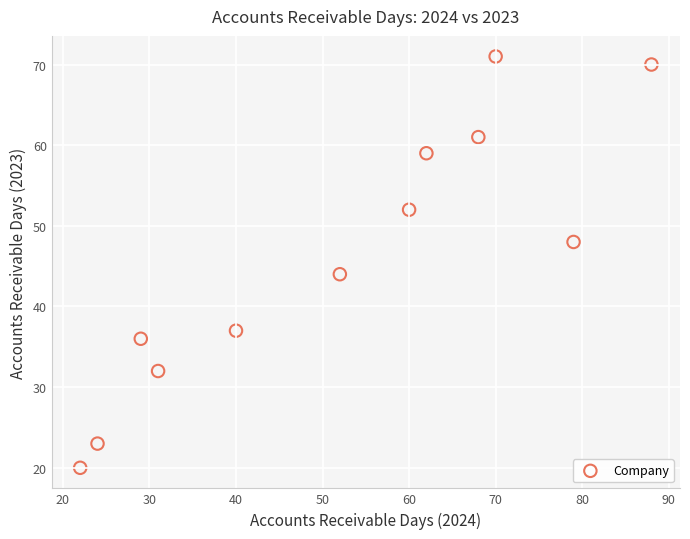

What is the average Y value?

46